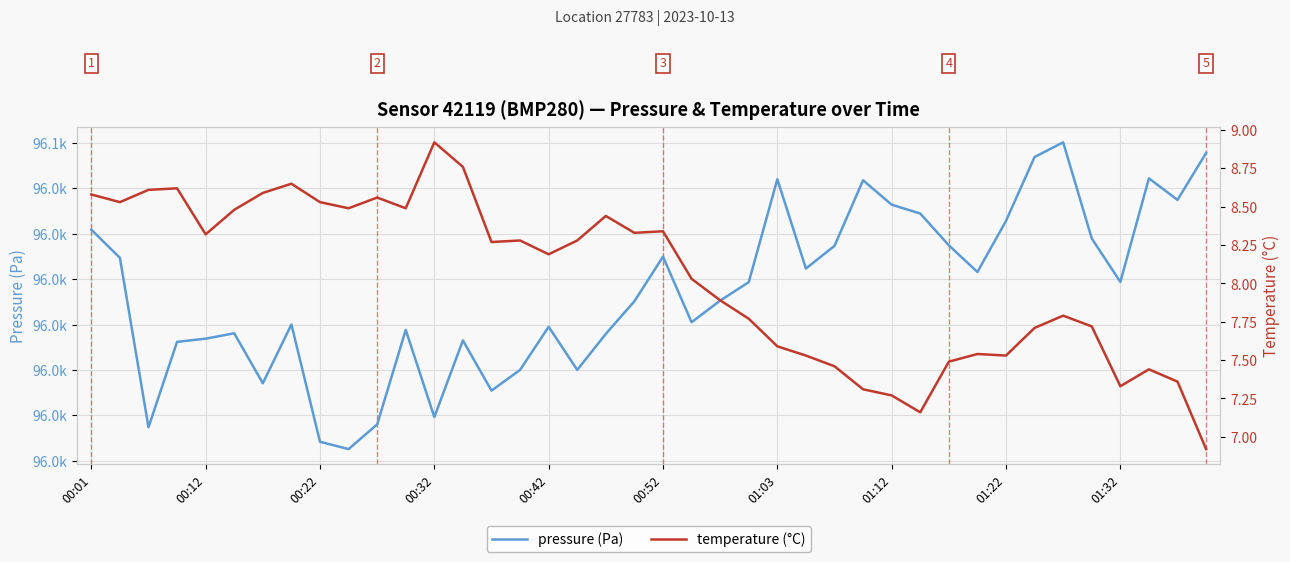

What is the label of the 26th point from the right?

14